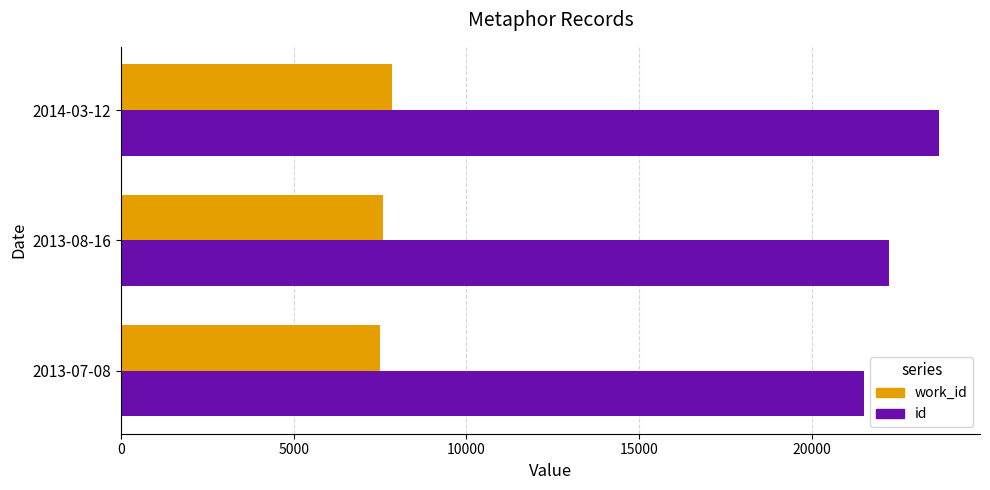

List the labels in order of id value, smallest first.

2013-07-08, 2013-08-16, 2014-03-12